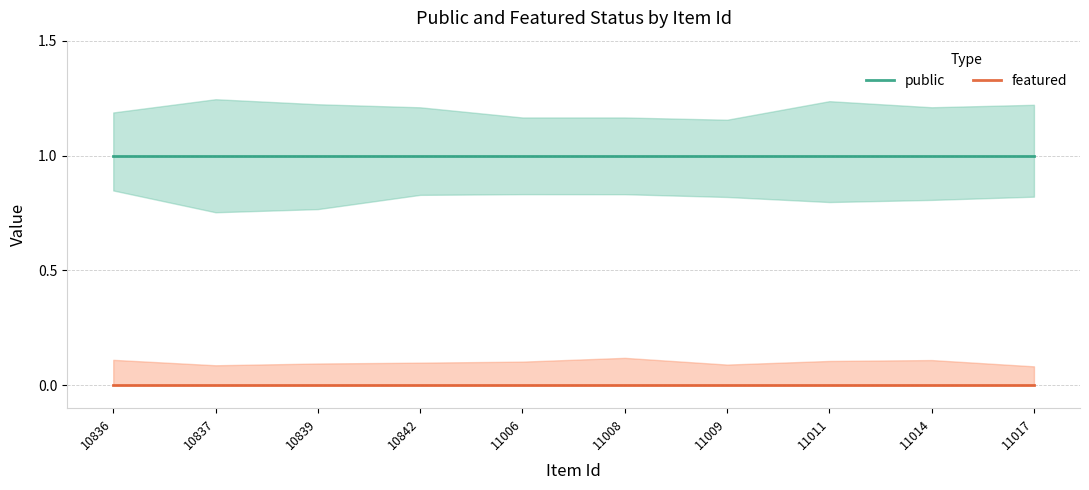

True or false: public has a value of 1 at 11009.

False